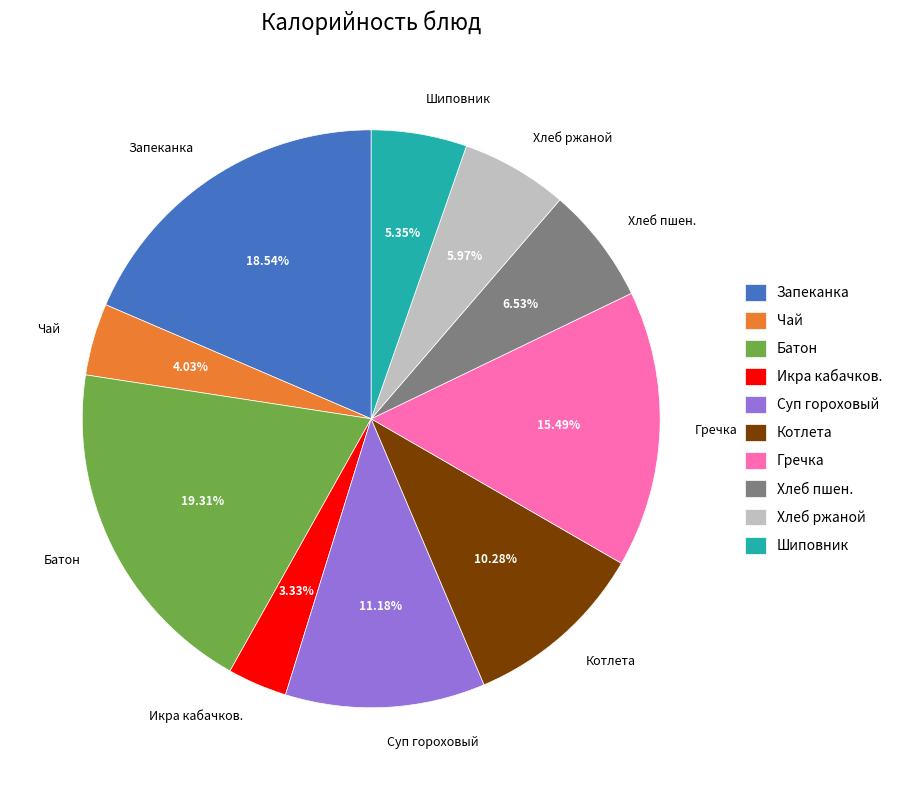

What is the largest slice in the pie chart?

Батон